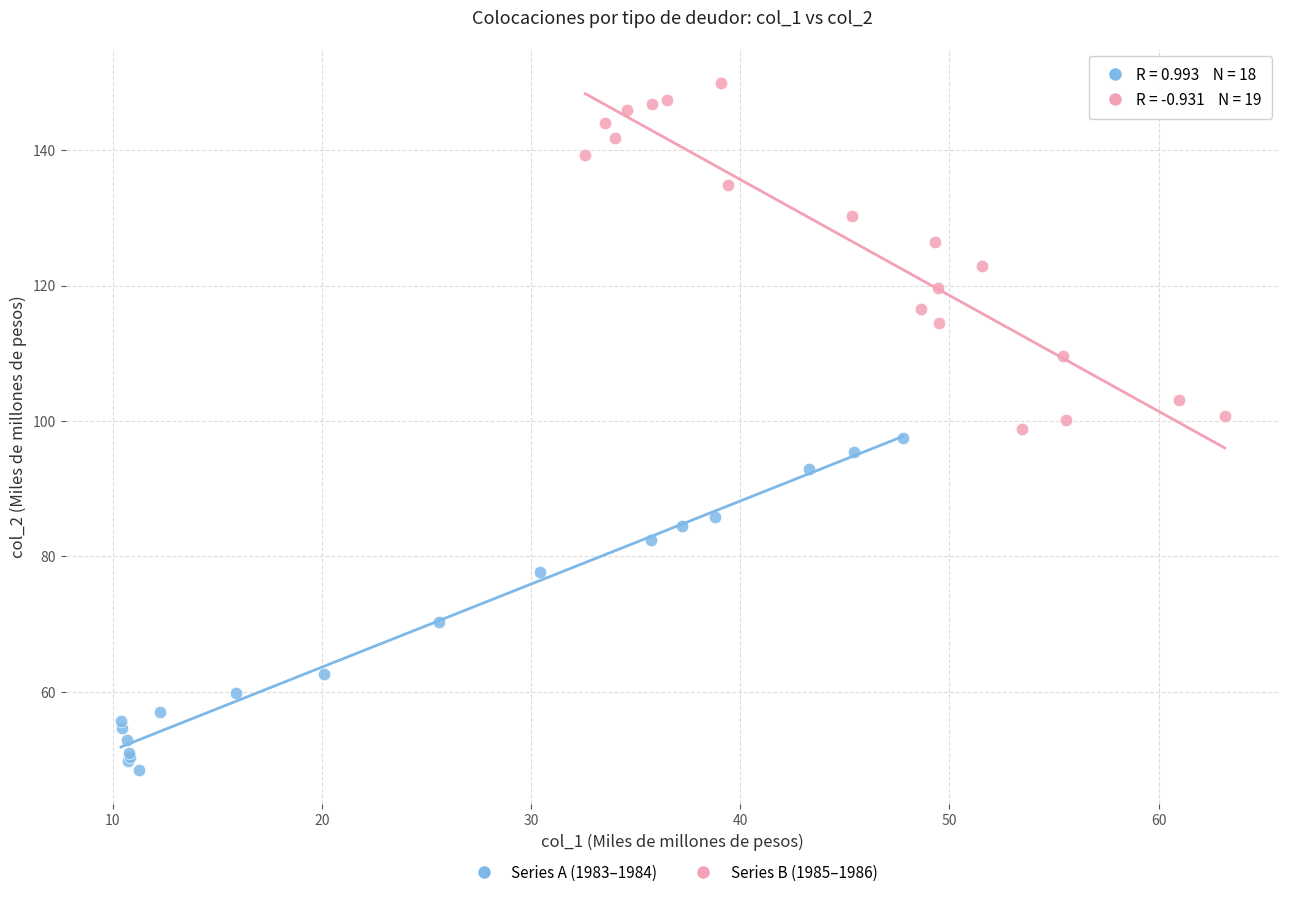

Which series contains the highest Y value?

Series B (1985–1986)